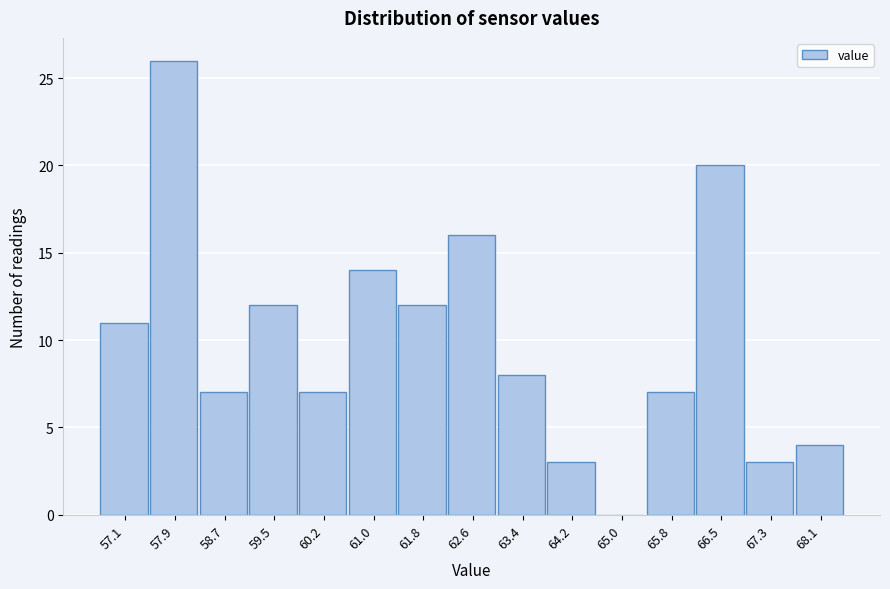

Reading left to right, what are all the values shown in this chart?

57.1=11	57.9=26	58.7=7	59.5=12	60.2=7	61.0=14	61.8=12	62.6=16	63.4=8	64.2=3	65.0=0	65.8=7	66.5=20	67.3=3	68.1=4